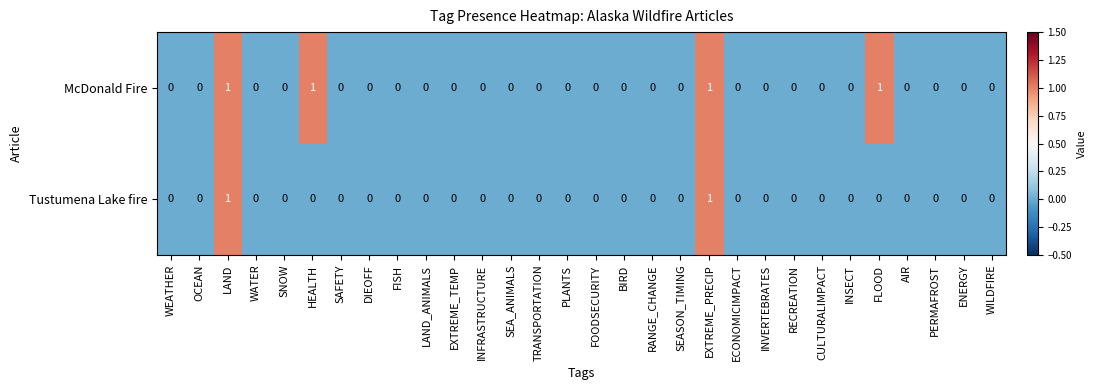

Which series has the largest total across all categories?

McDonald Fire